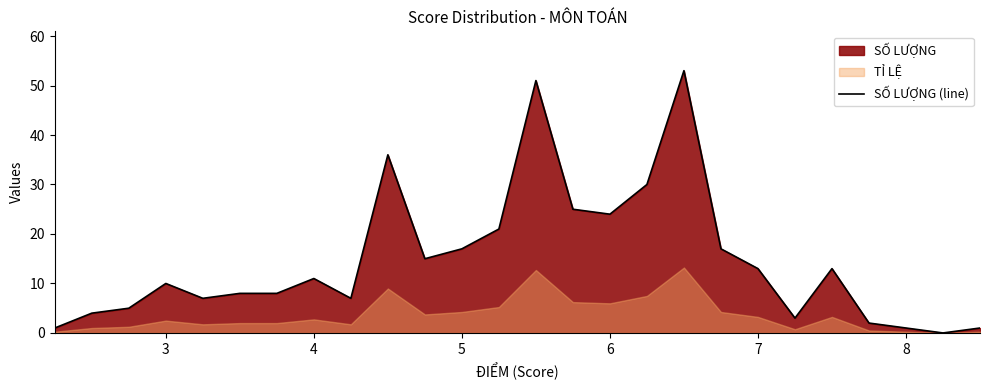

How many values are above zero?

25